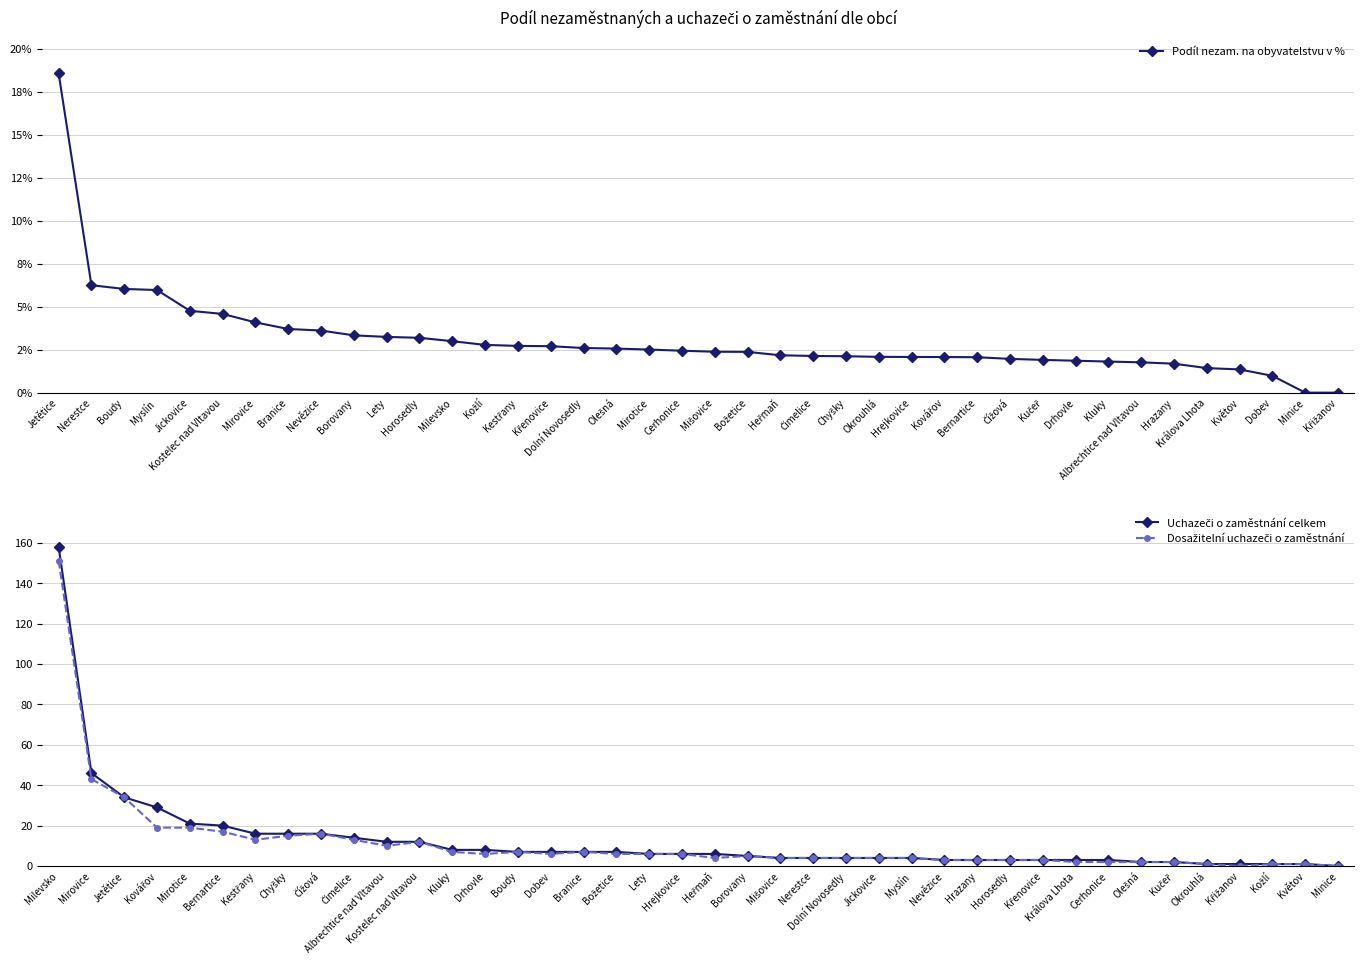

What is the label of the 39th point from the left?

Minice